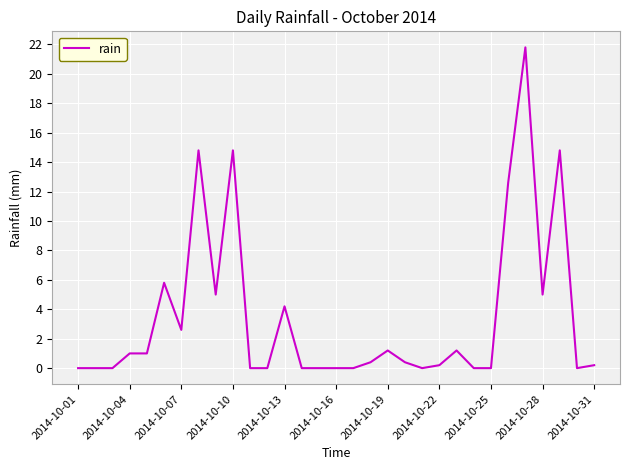

What is the greatest value displayed?

21.8